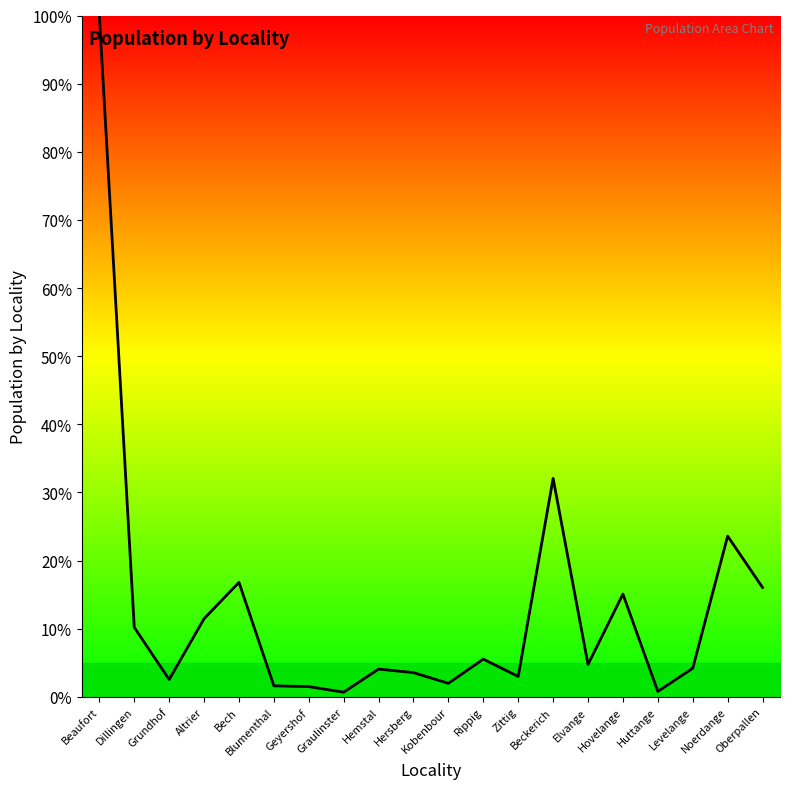

What position from the right is Kobenbour?

10